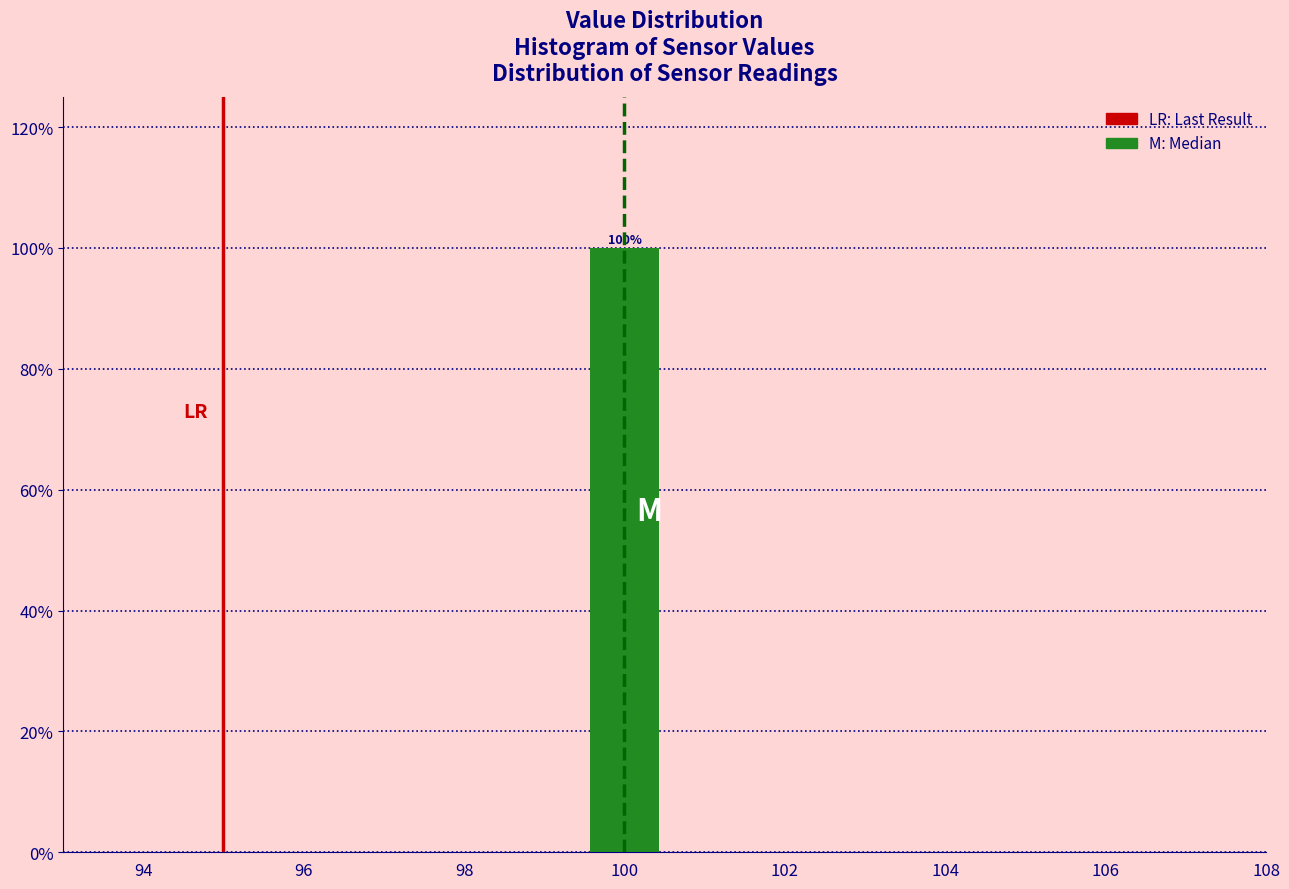

Over which range of the x-axis is the bar tallest?

99.5 to 100.5